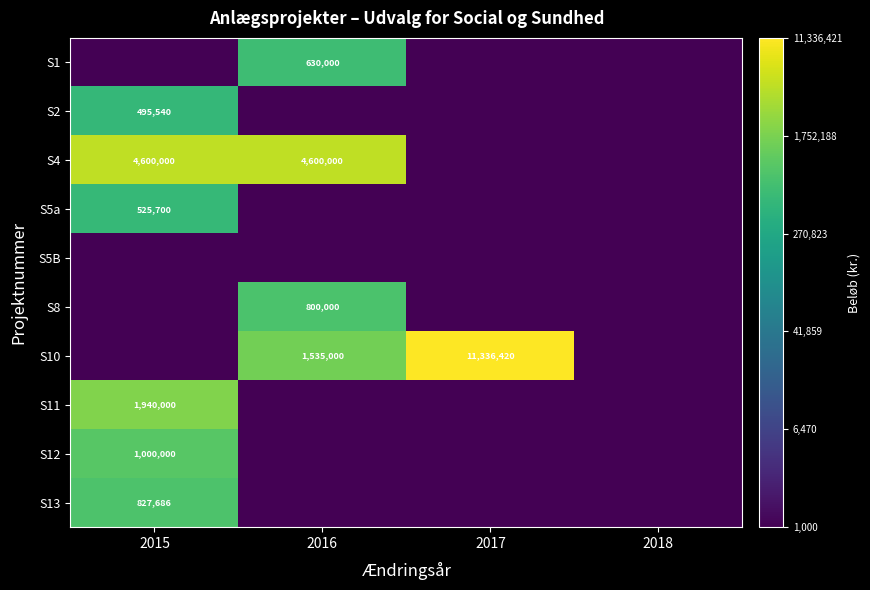

How many series are shown in this chart?

10